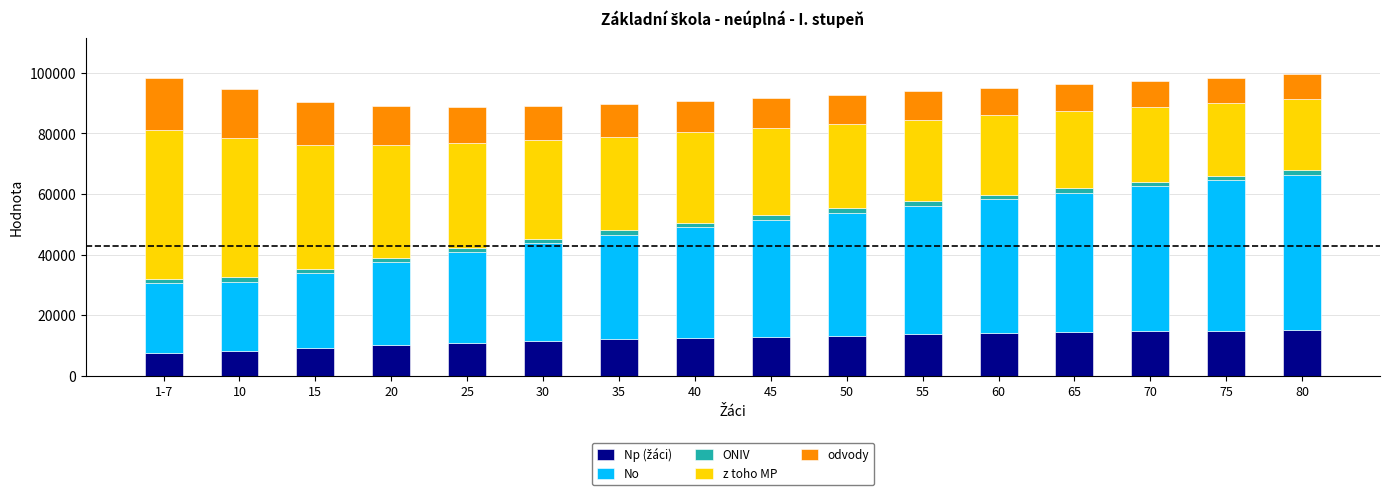

Which series has the largest range (max minus min)?

No